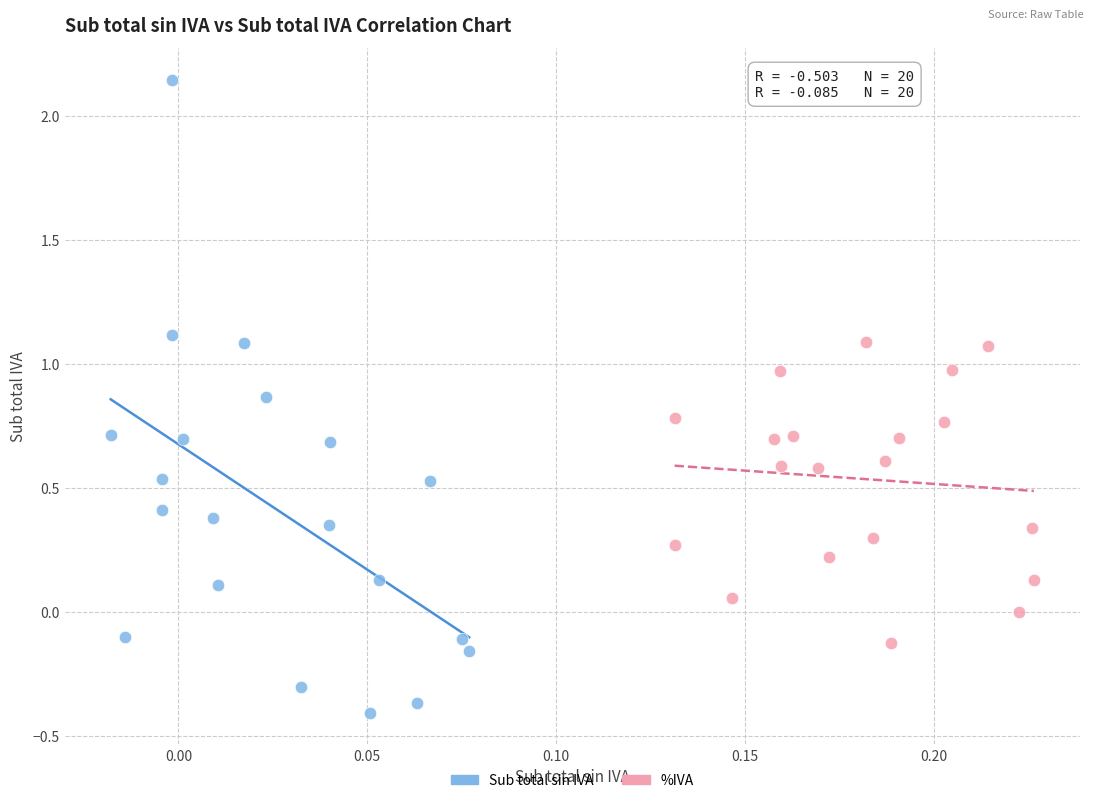

Which series contains the lowest Y value?

Sub total sin IVA